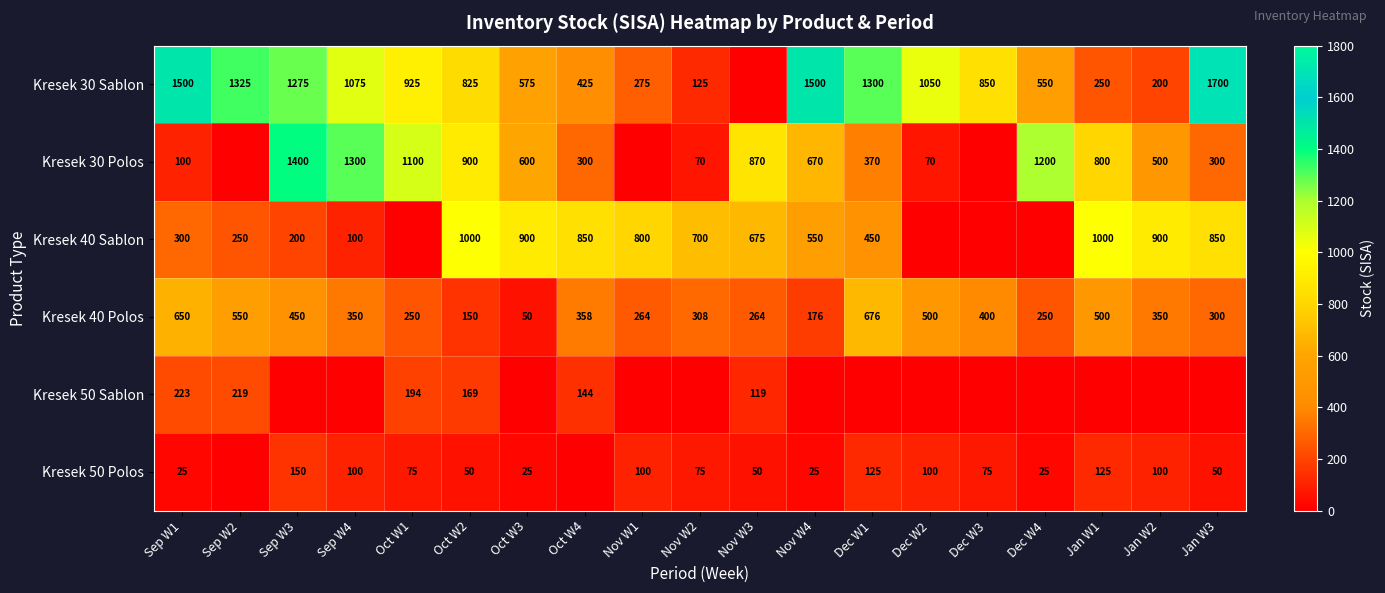

What is the difference between the Kresek 30 Sablon values at Jan W3 and Sep W3?

425